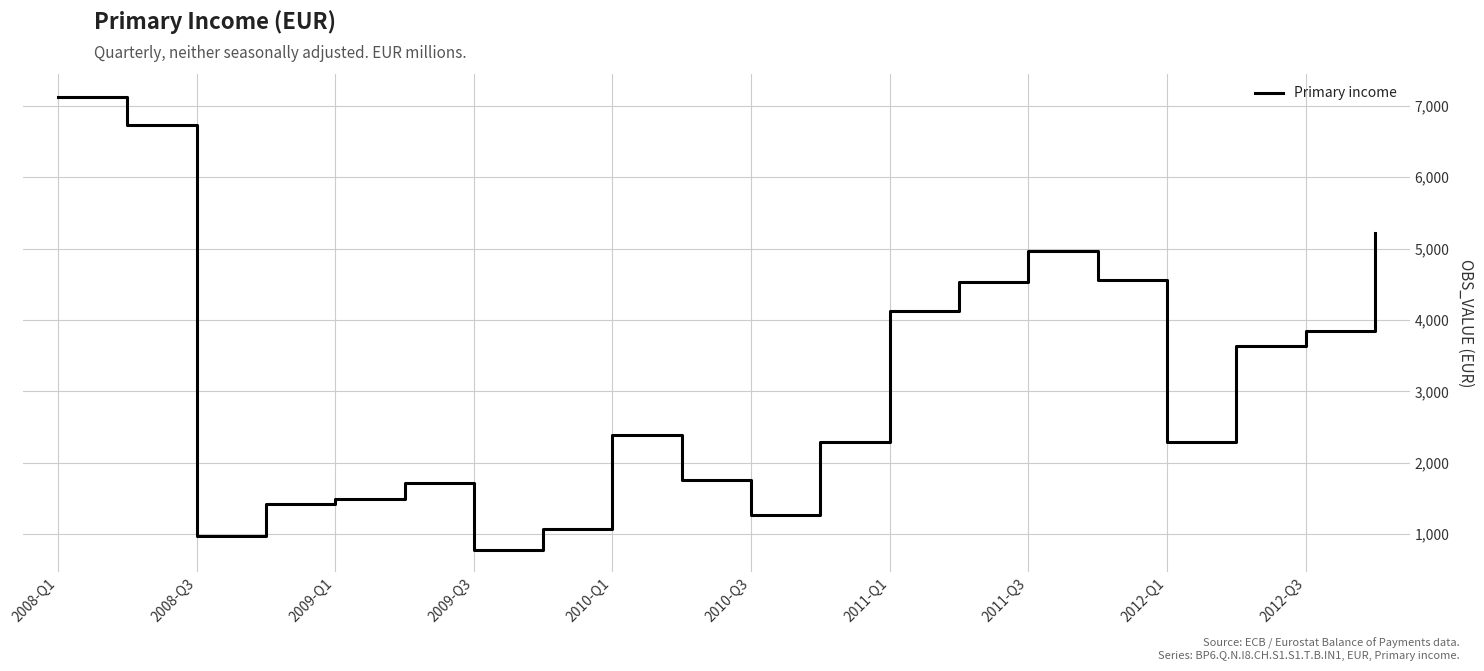

What is the smallest value displayed?

783.1